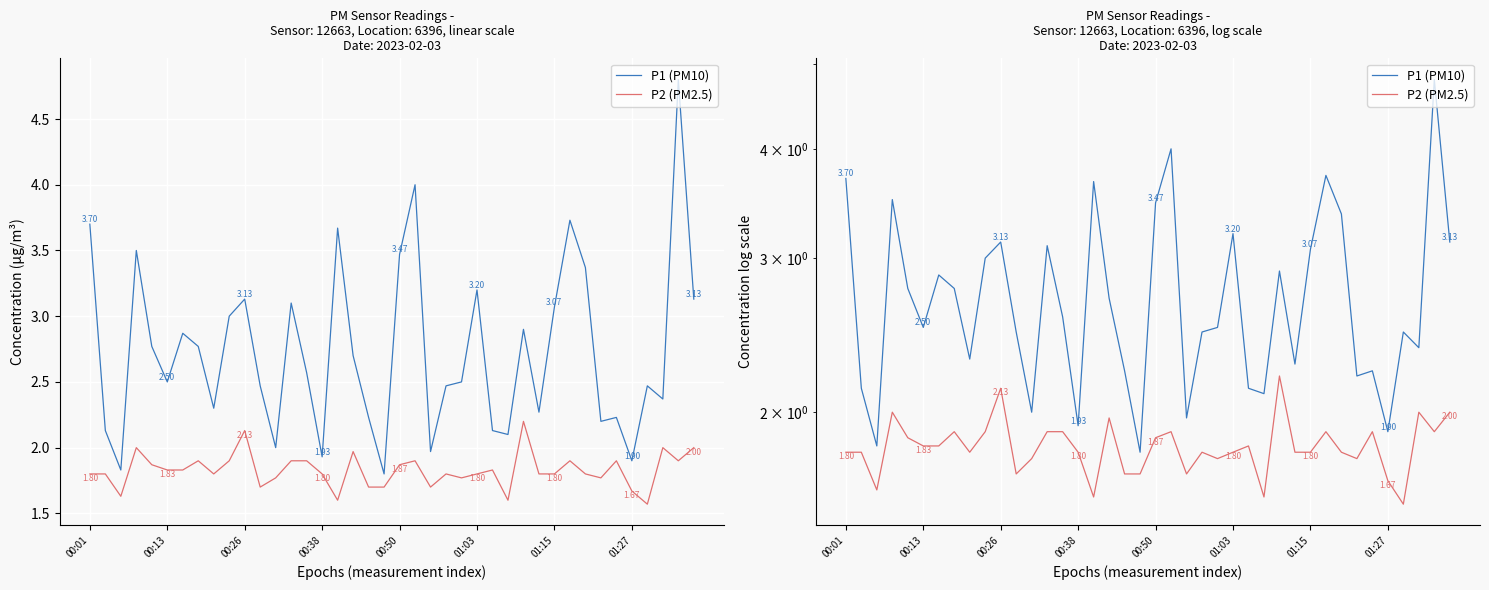

Read the P2 (PM2.5) value at 24.

1.8